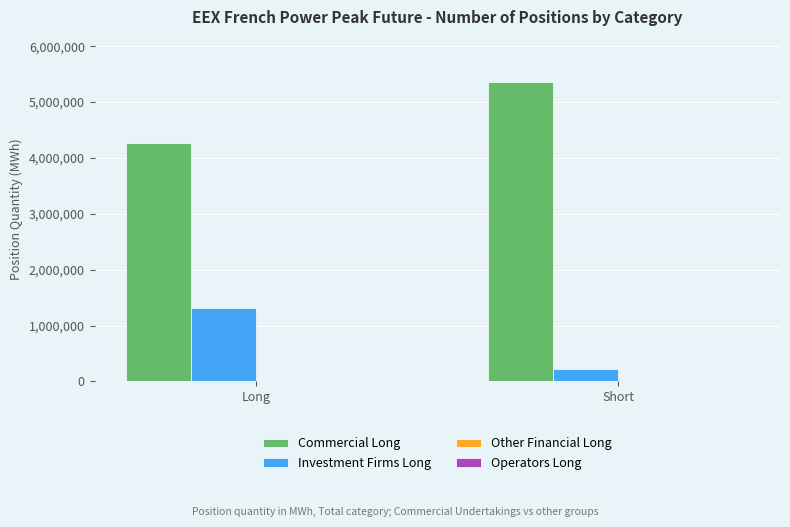

At how many categories does at least one series exceed 3124650?

2